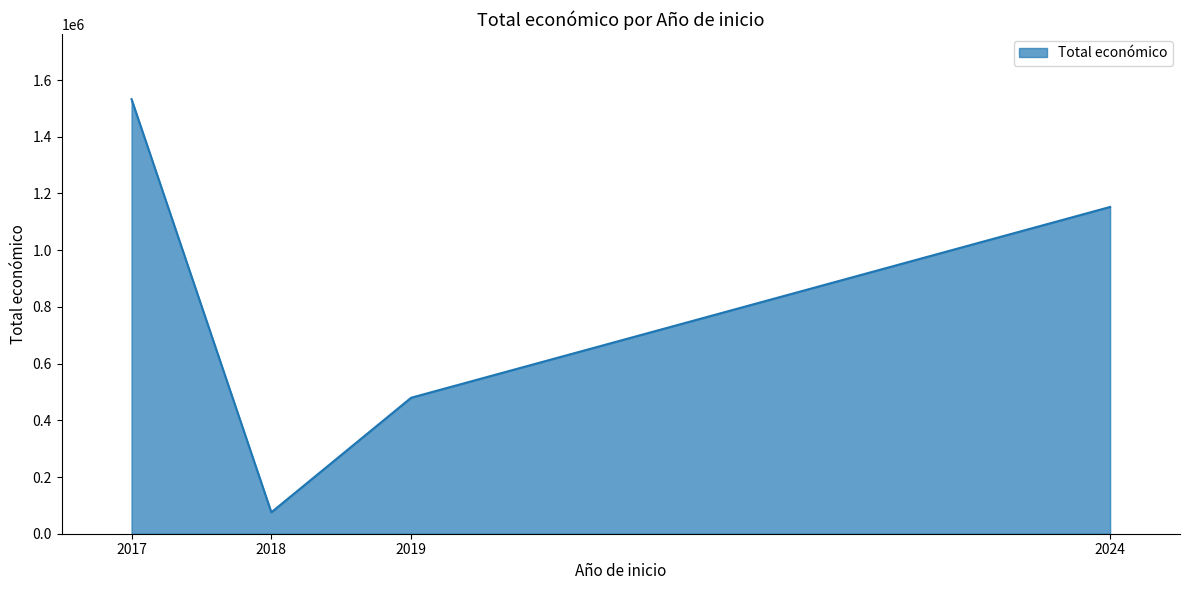

What is the difference between the maximum and minimum values?

1456906